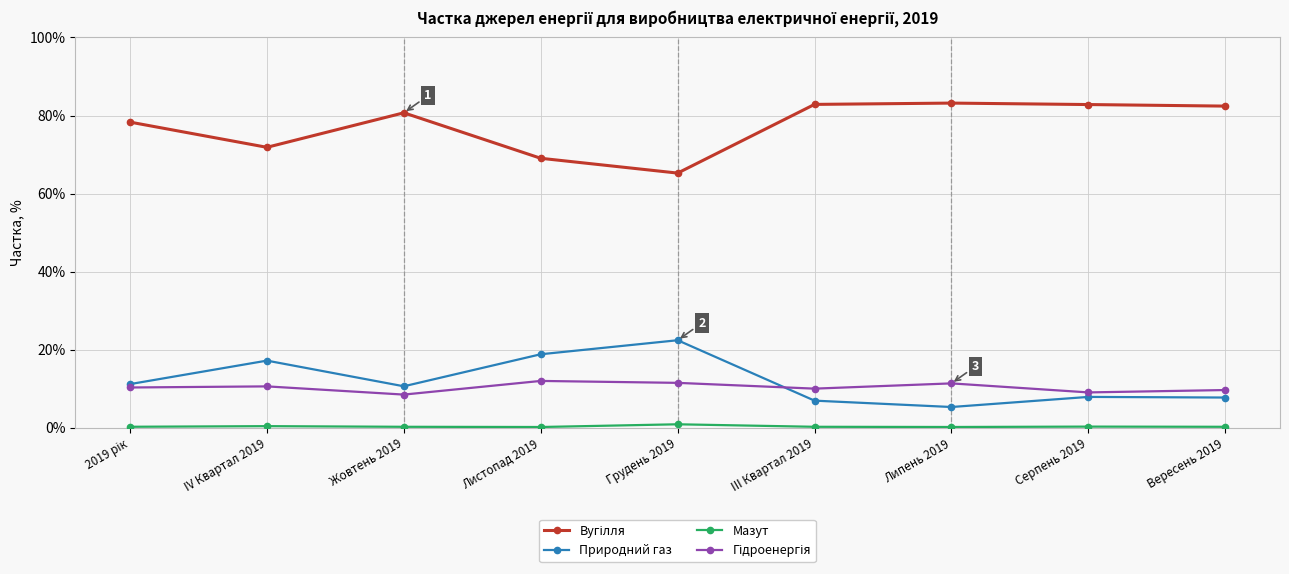

At how many categories does at least one series exceed 42?

9